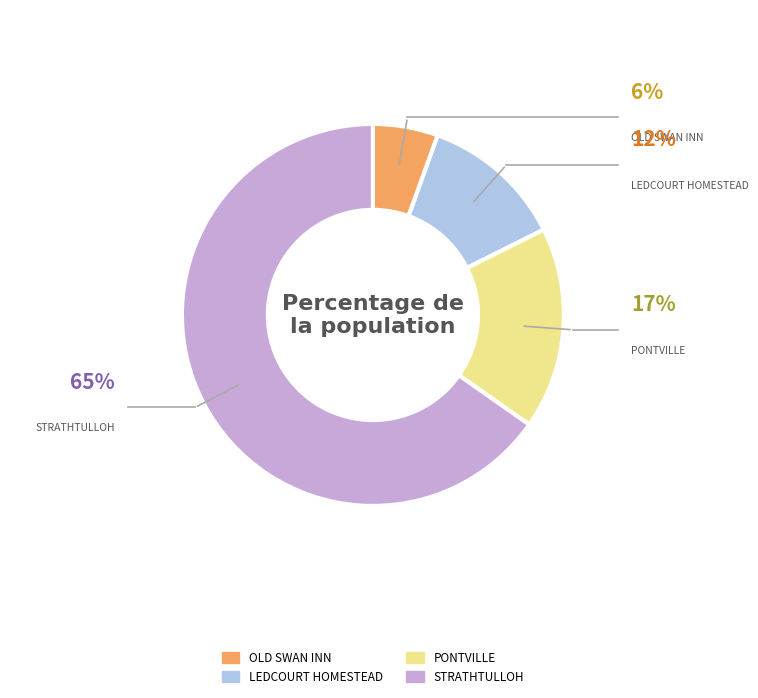

Is there any slice that represents more than half of the pie?

Yes